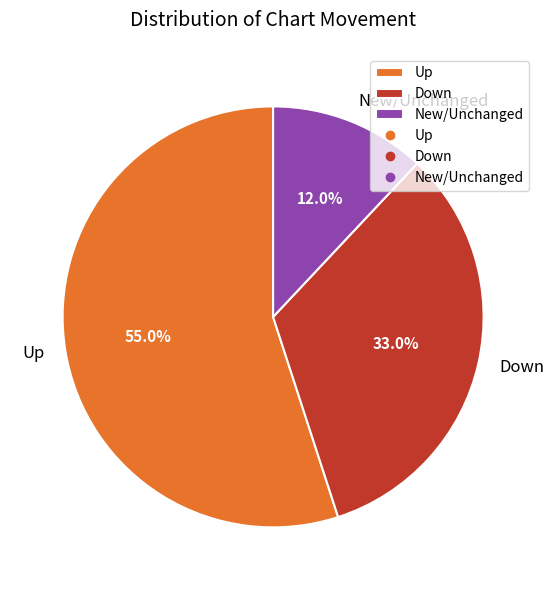

Rank the categories by value from lowest to highest.

New/Unchanged, Down, Up